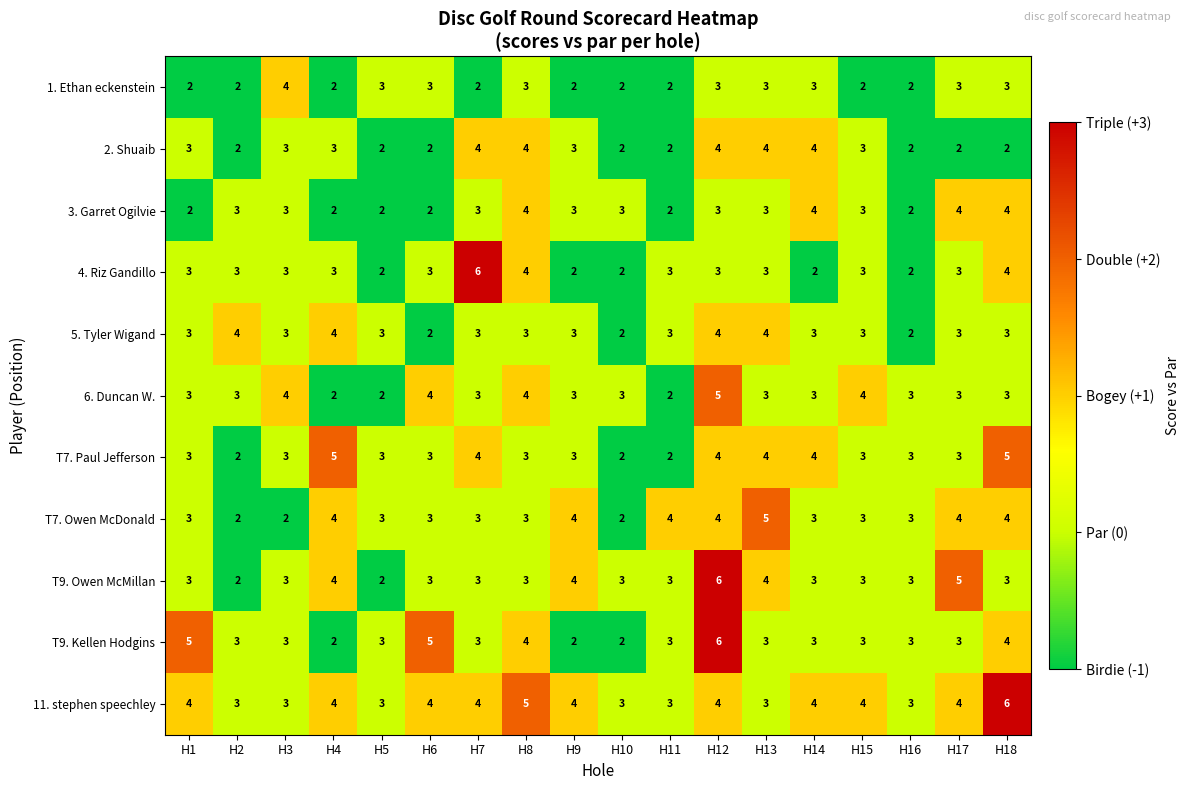

True or false: T9. Owen McMillan has a value of 6 at H12.

True